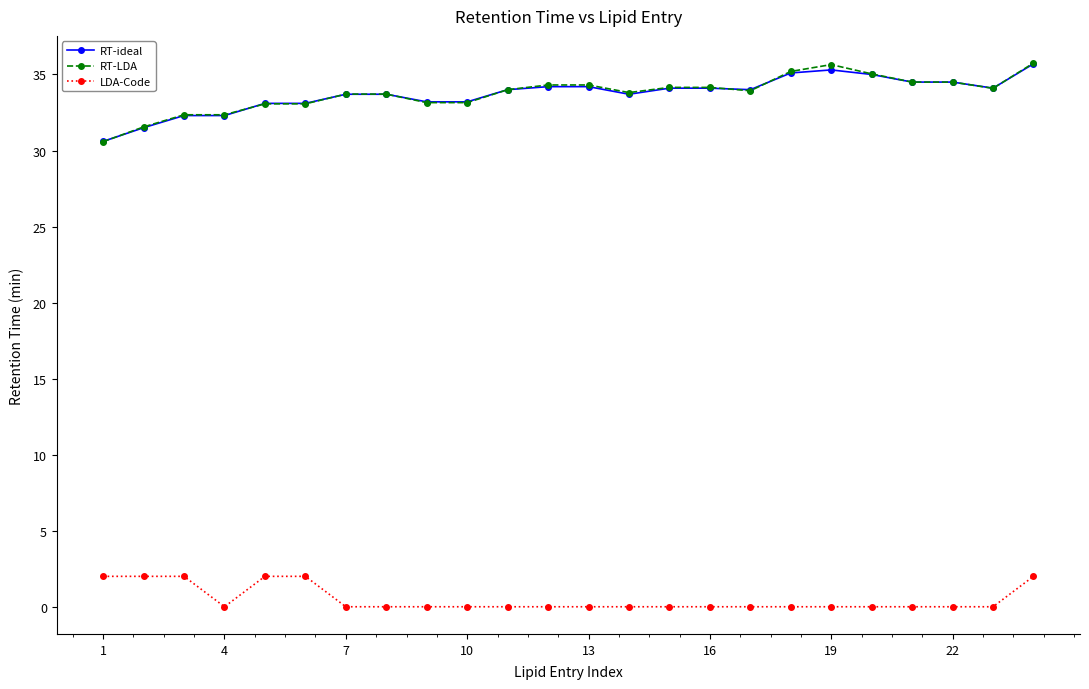

Which series has the widest spread of values?

RT-LDA